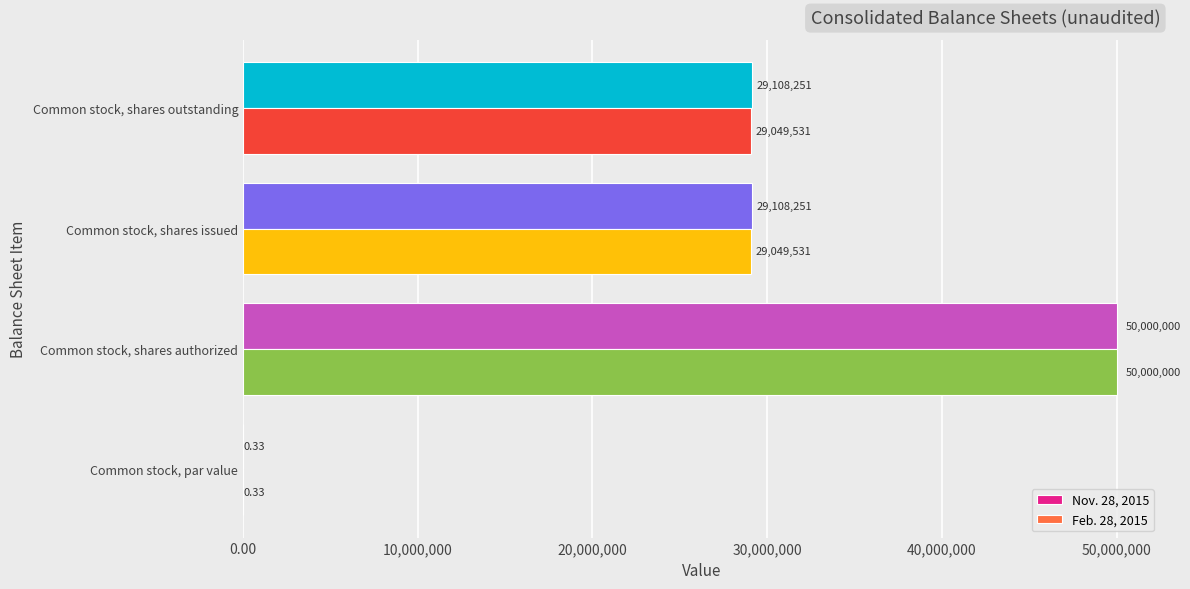

Which series changed the most between Common stock, par value and Common stock, shares outstanding?

Nov. 28, 2015